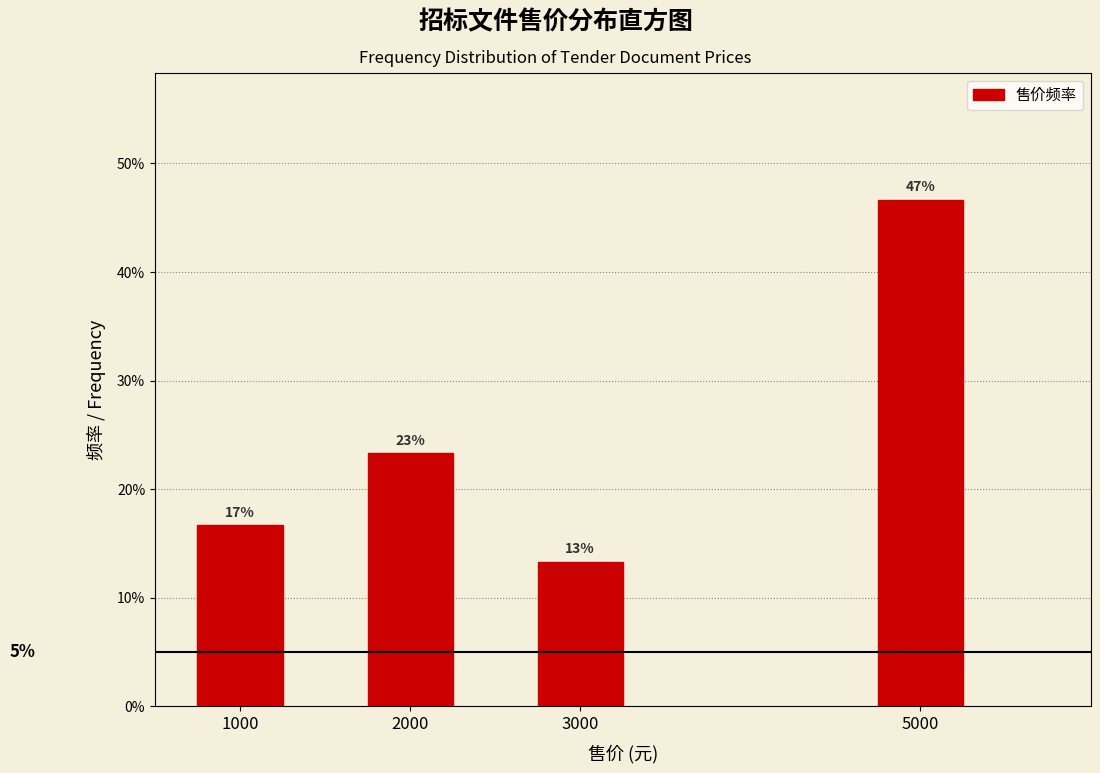

Does the chart contain any negative values?

No